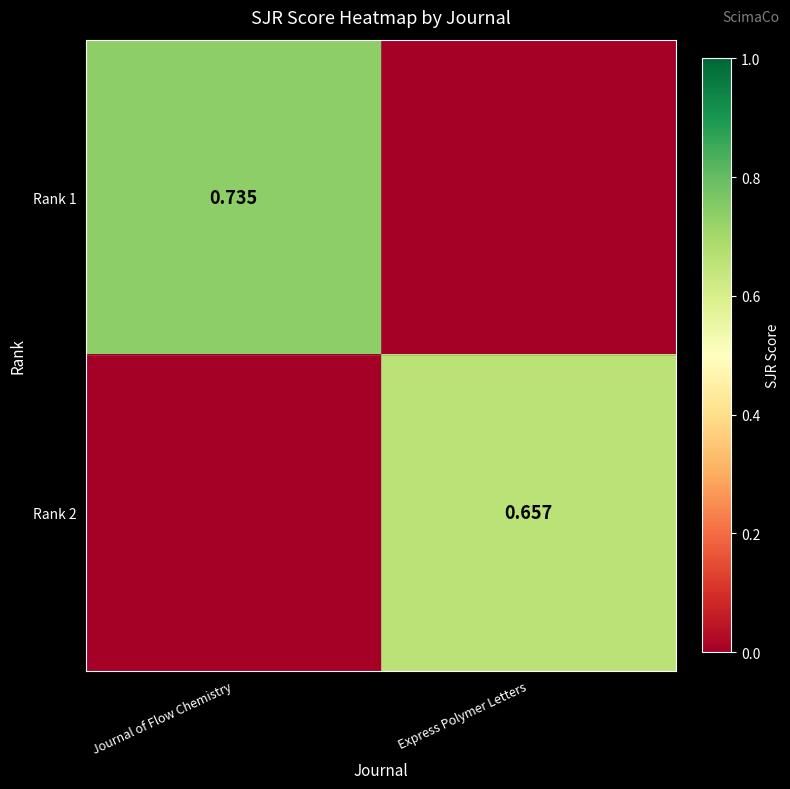

Between Journal of Flow Chemistry and Express Polymer Letters, which is larger?

Journal of Flow Chemistry